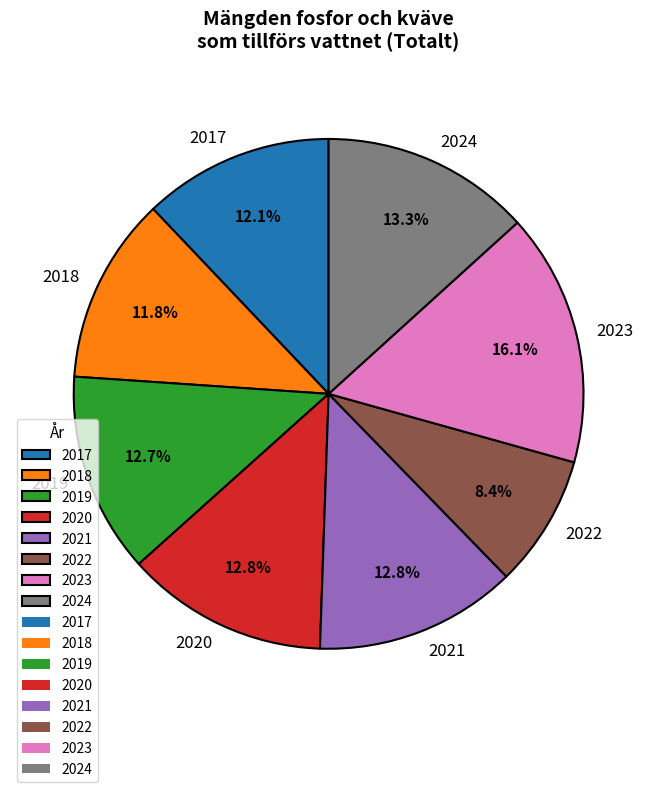

To the nearest percent, what is the difference between the largest and smallest slice percentages?

8%